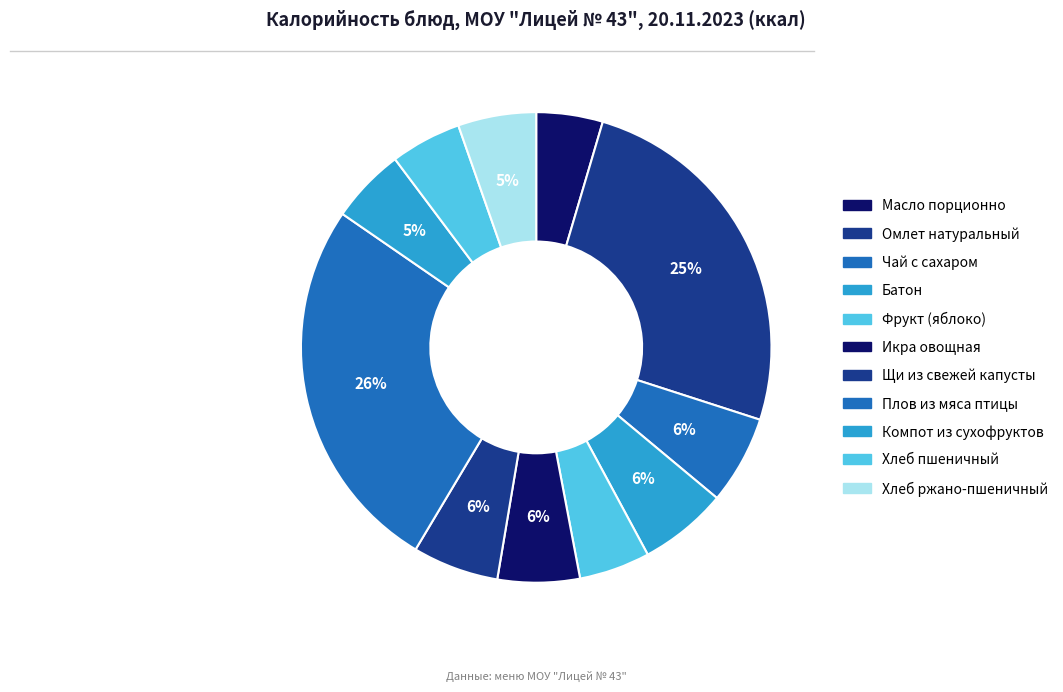

Count the number of slices in the pie.

11